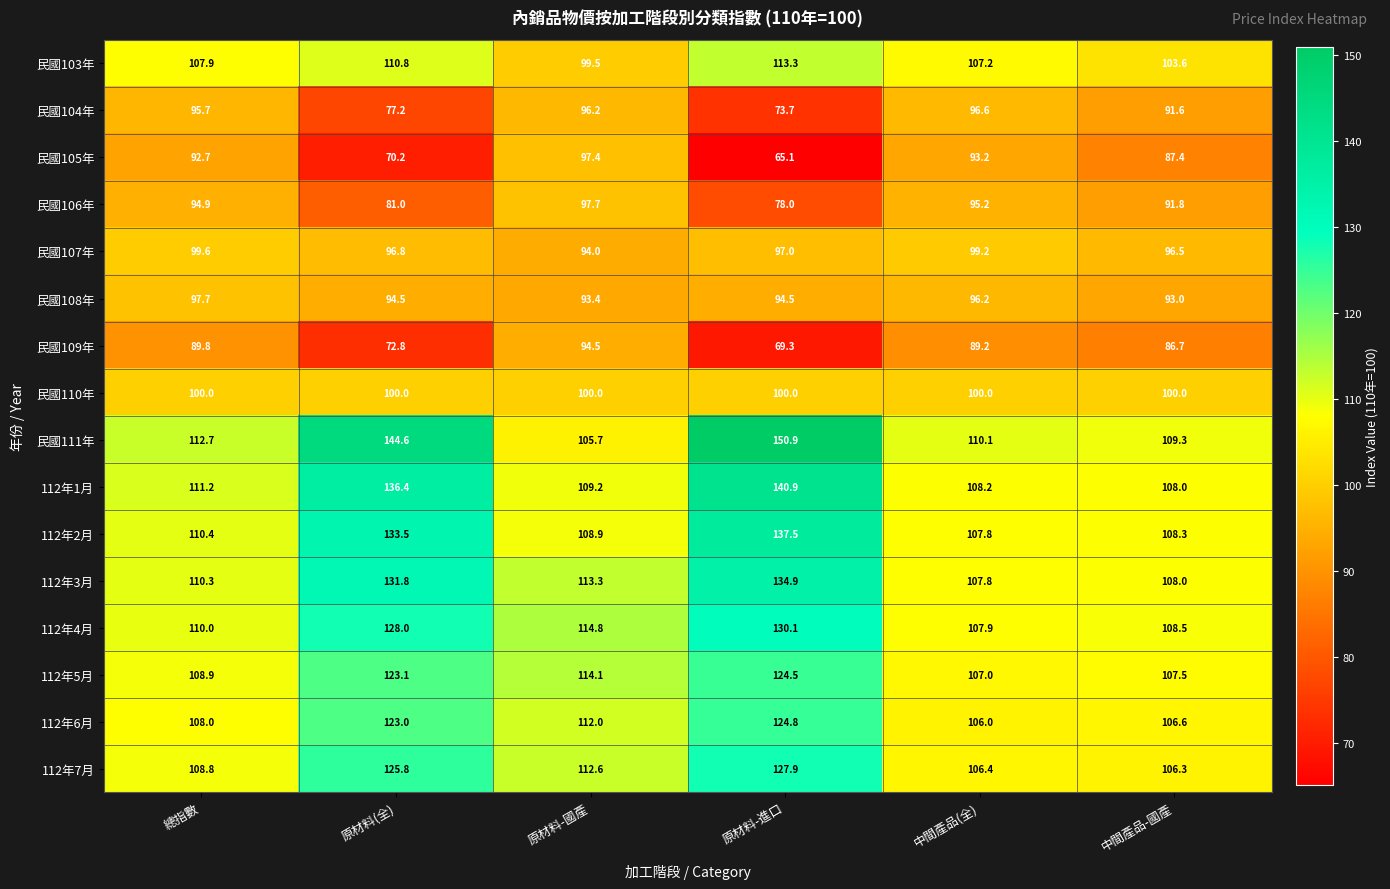

What is the sum of the 112年3月 values at 原材料(全) and 總指數?

242.1